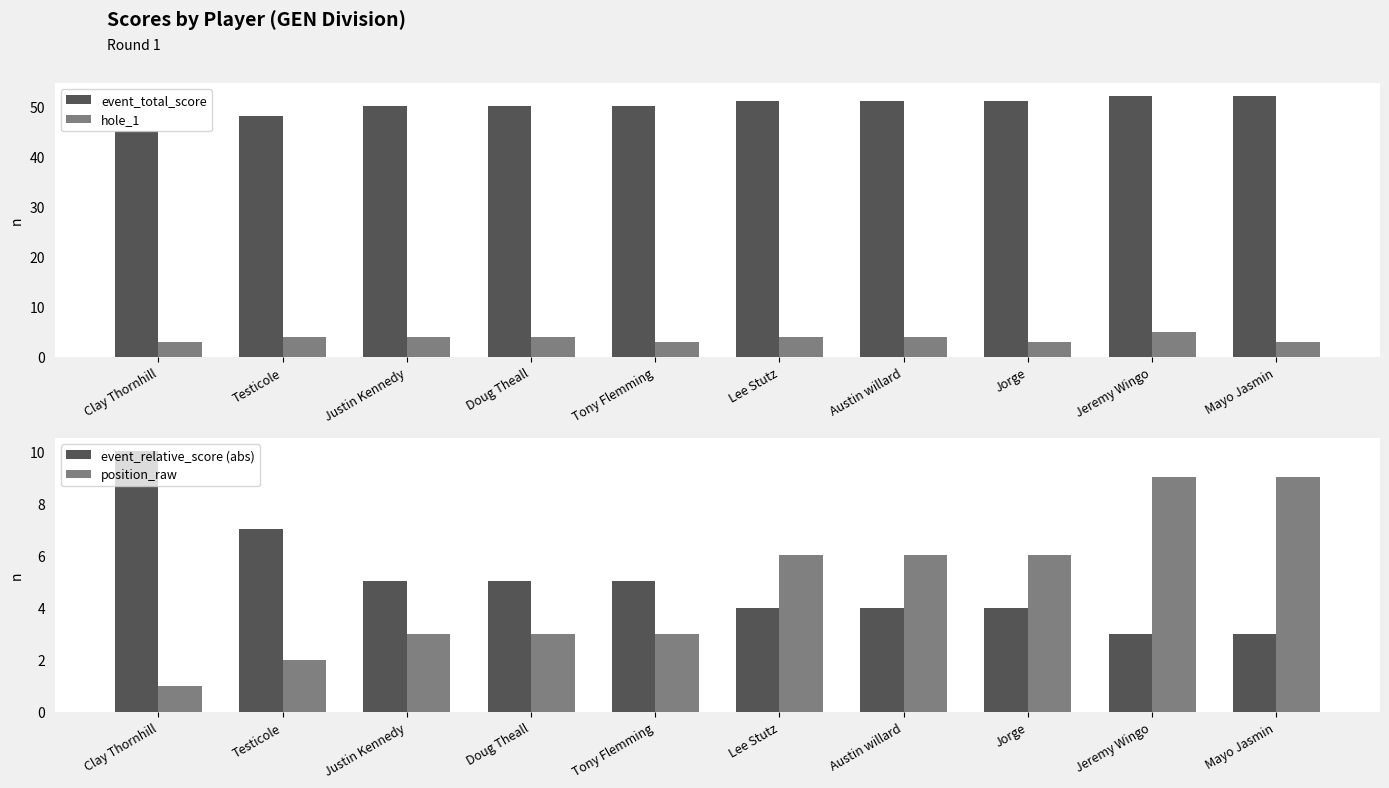

Does the chart contain any negative values?

No